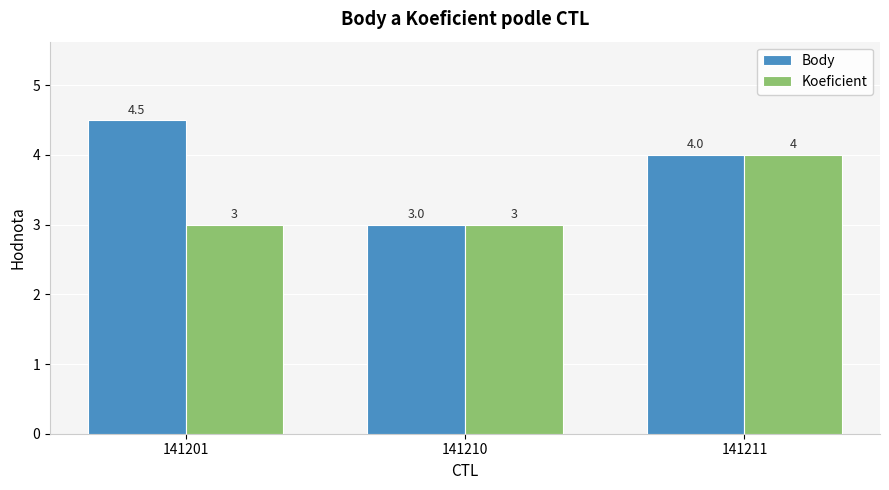

How many groups of bars are there?

3